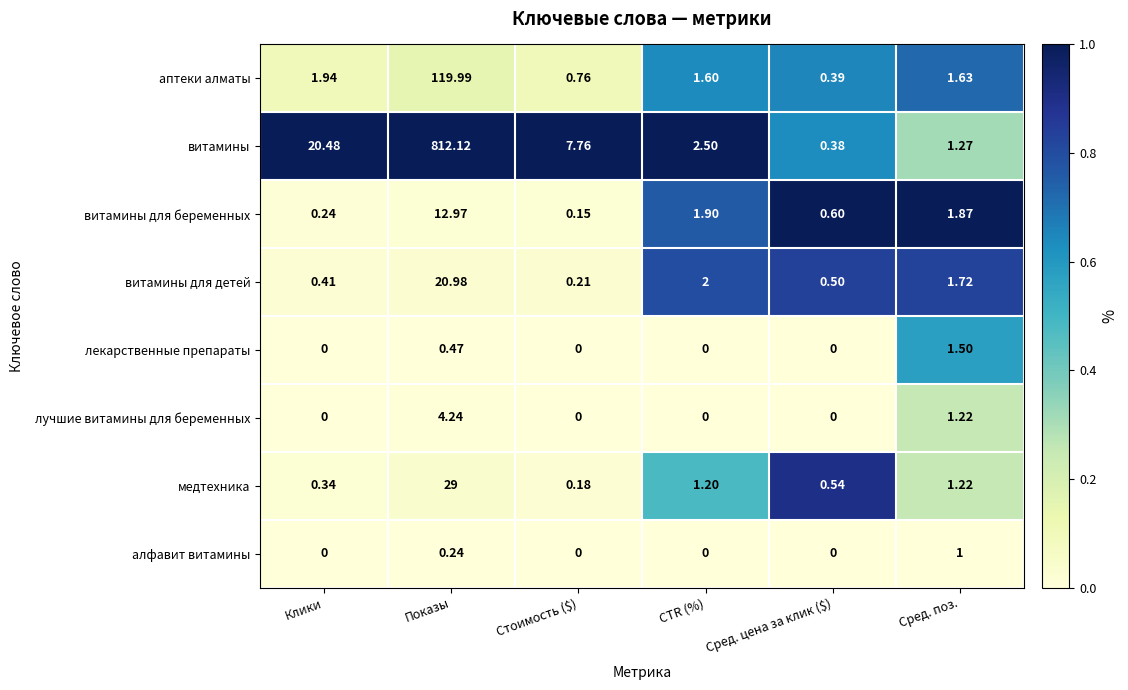

Which series has the largest range (max minus min)?

витамины